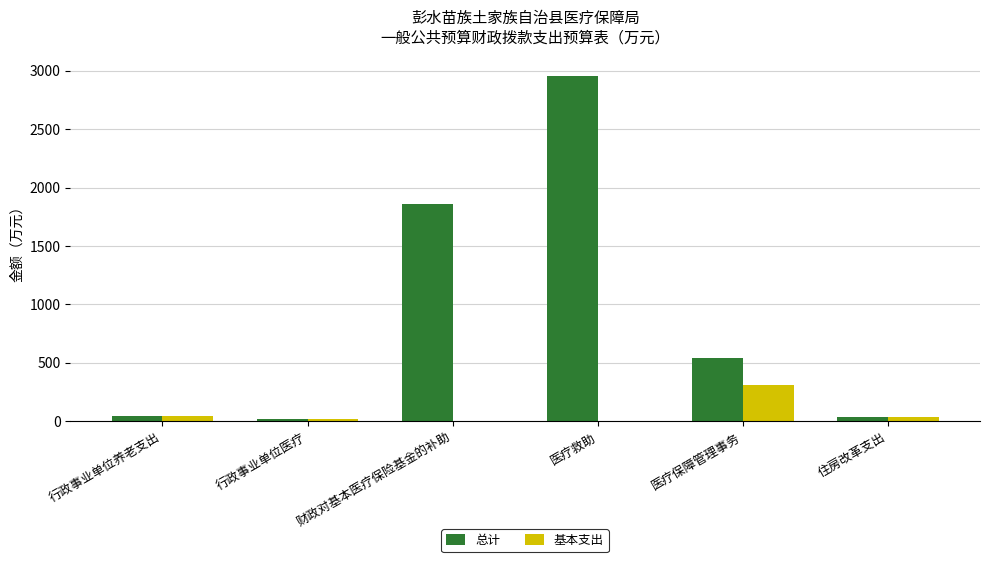

The value of 总计 at 医疗救助 is 2951.0. True or false?

True